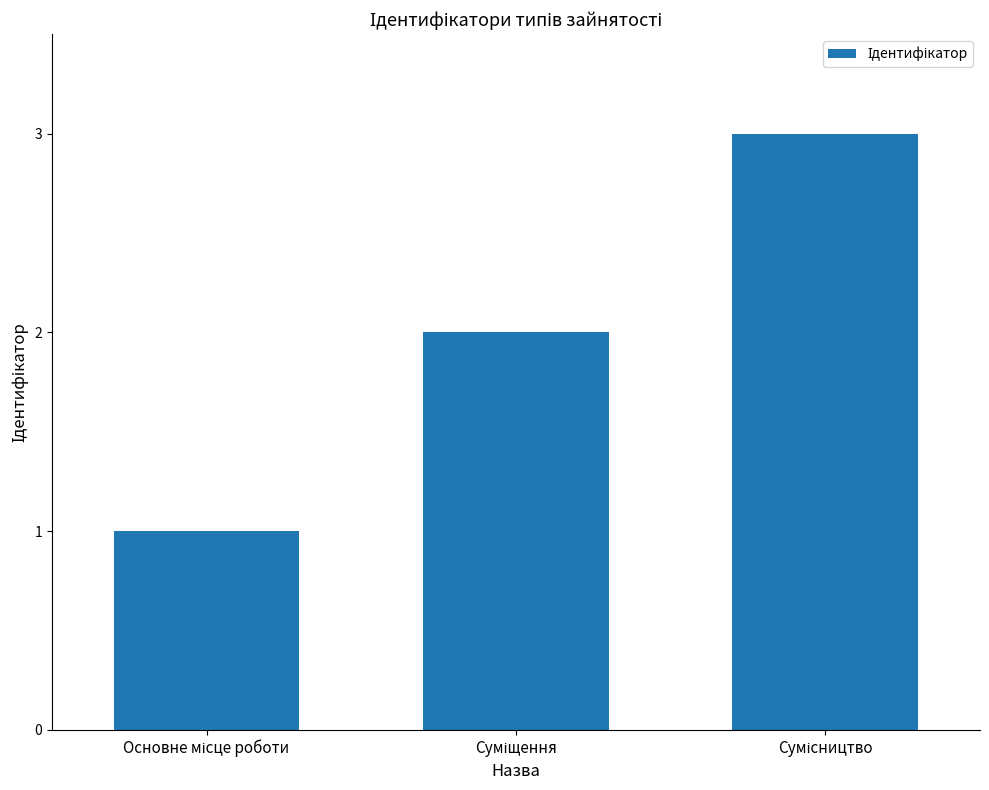

What is the sum of all values?

6